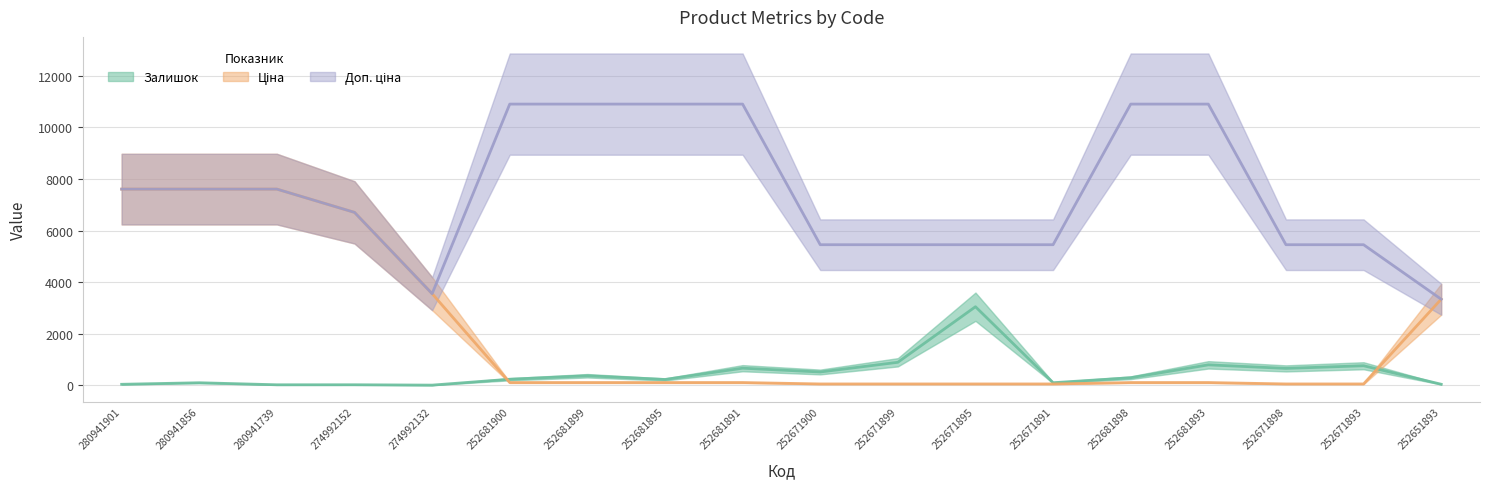

How many interior local valleys does the Залишок series have?

6